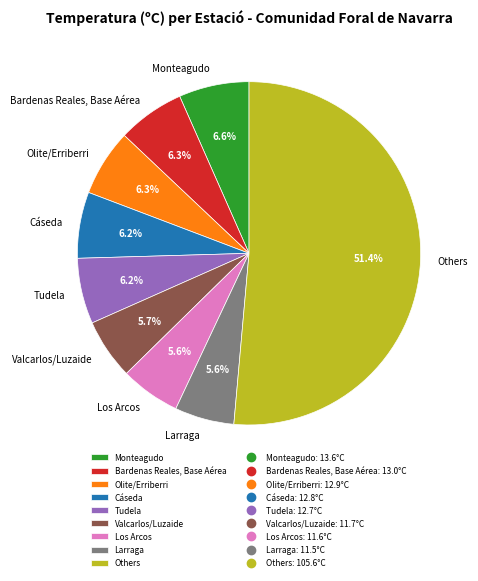

How many slices are in this pie chart?

9